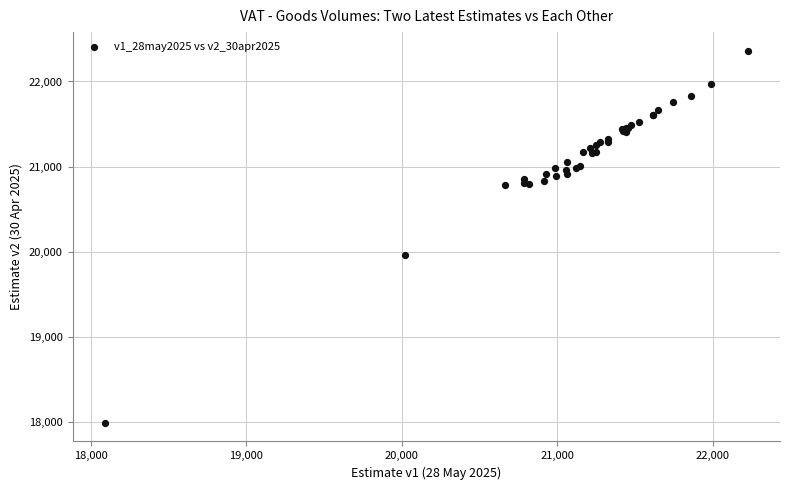

What Y value in the scatter plot is closest to 20177?

19966